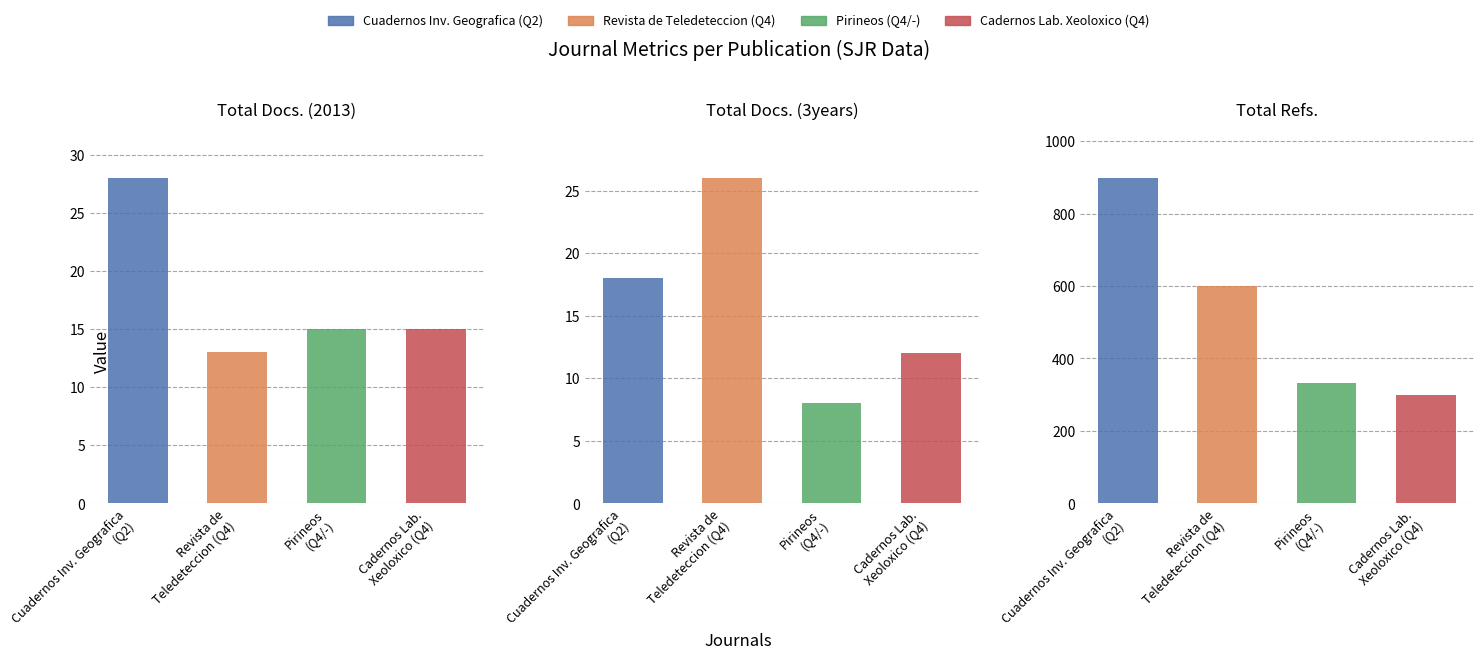

What is the sum of the Total Docs. (2013) values at Cadernos Lab. Xeoloxico (Q4) and Cuadernos Inv. Geografica (Q2)?

43